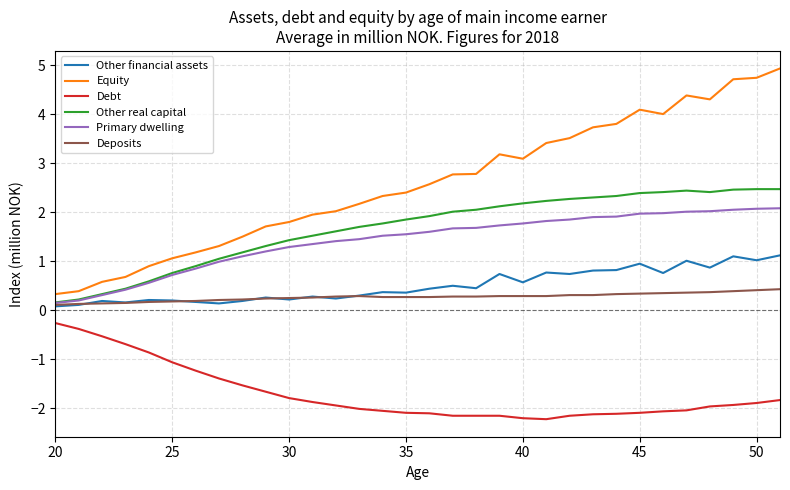

Which series has the largest total across all categories?

Equity